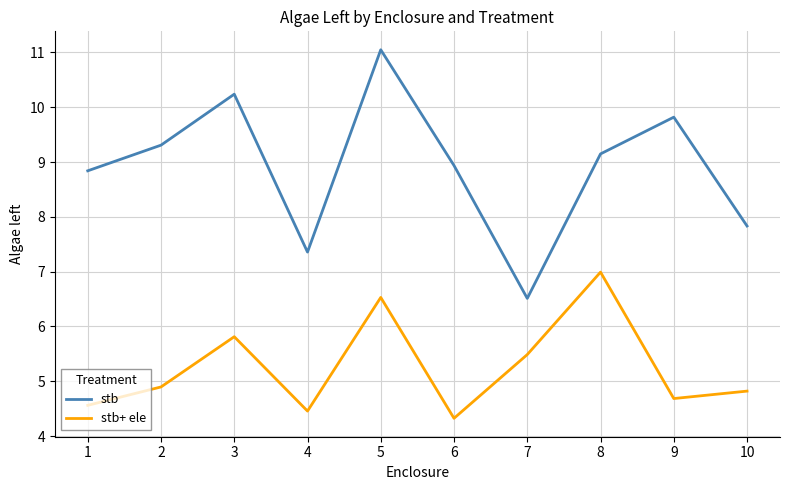

Rank the series by their maximum value, from lowest to highest.

stb+ ele, stb